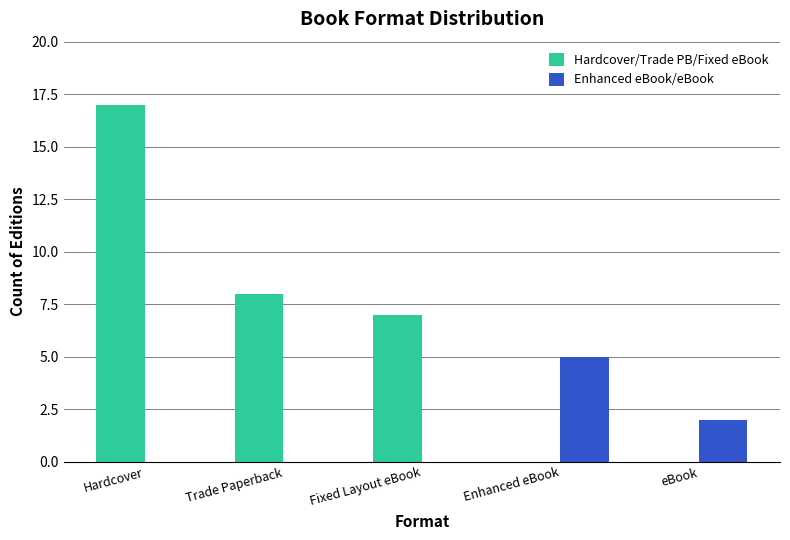

The value of Enhanced eBook/eBook at eBook is 2. True or false?

True